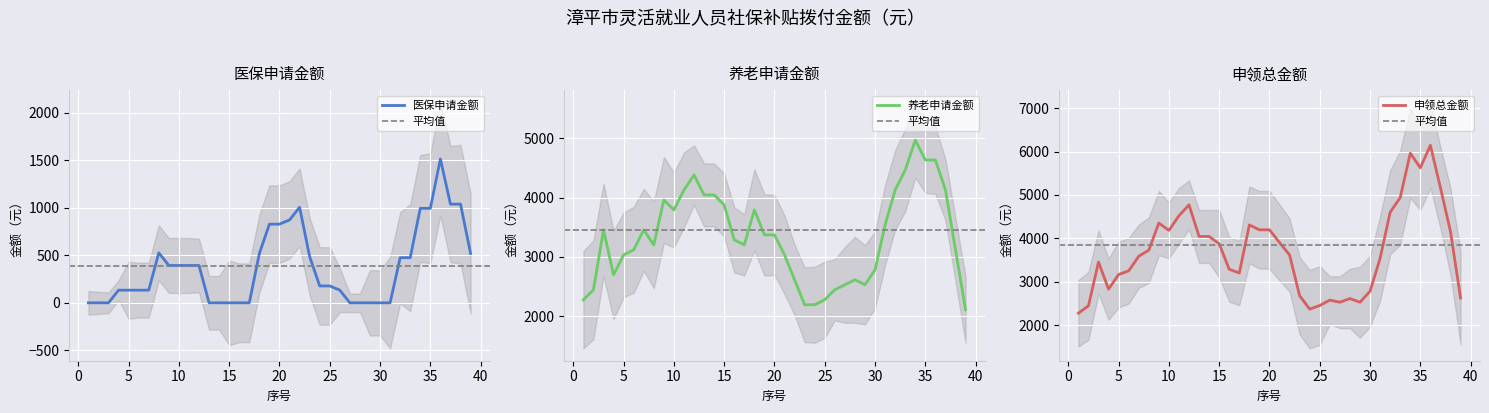

True or false: 申领总金额 and 医保申请金额 intersect in this chart.

False